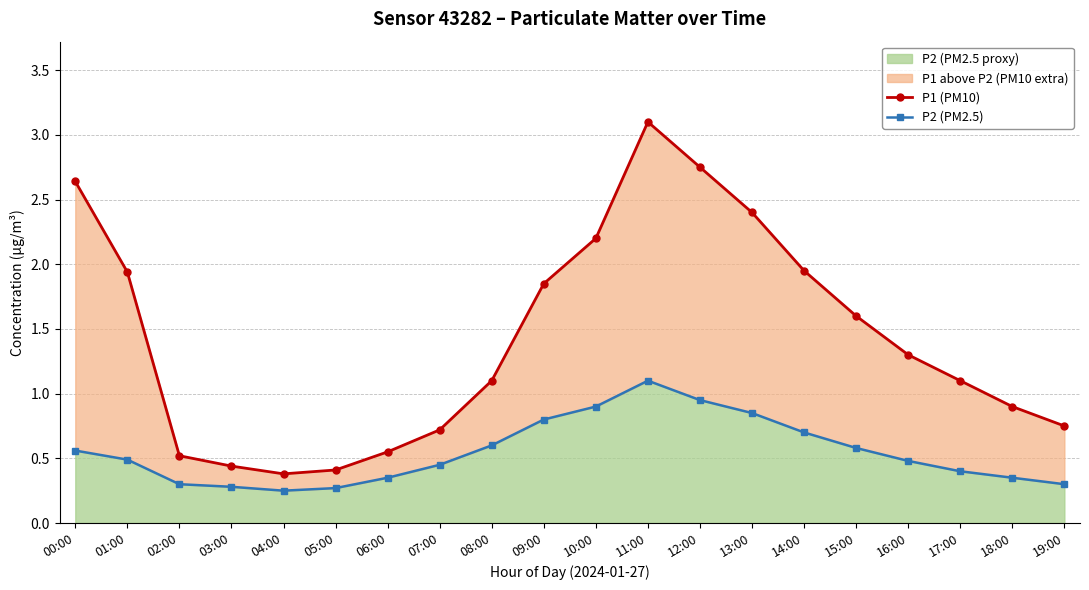

How many interior local valleys does the P1 (PM10) series have?

1